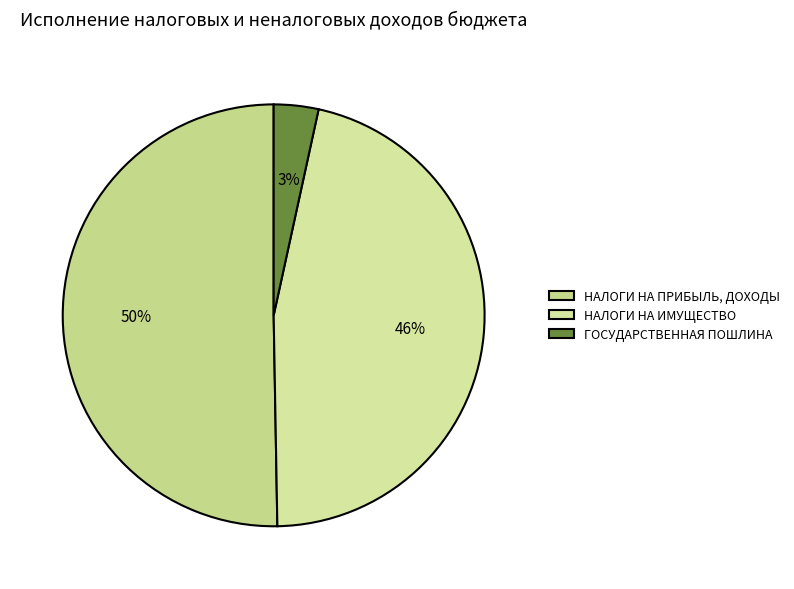

Which slice is the smallest?

ГОСУДАРСТВЕННАЯ ПОШЛИНА